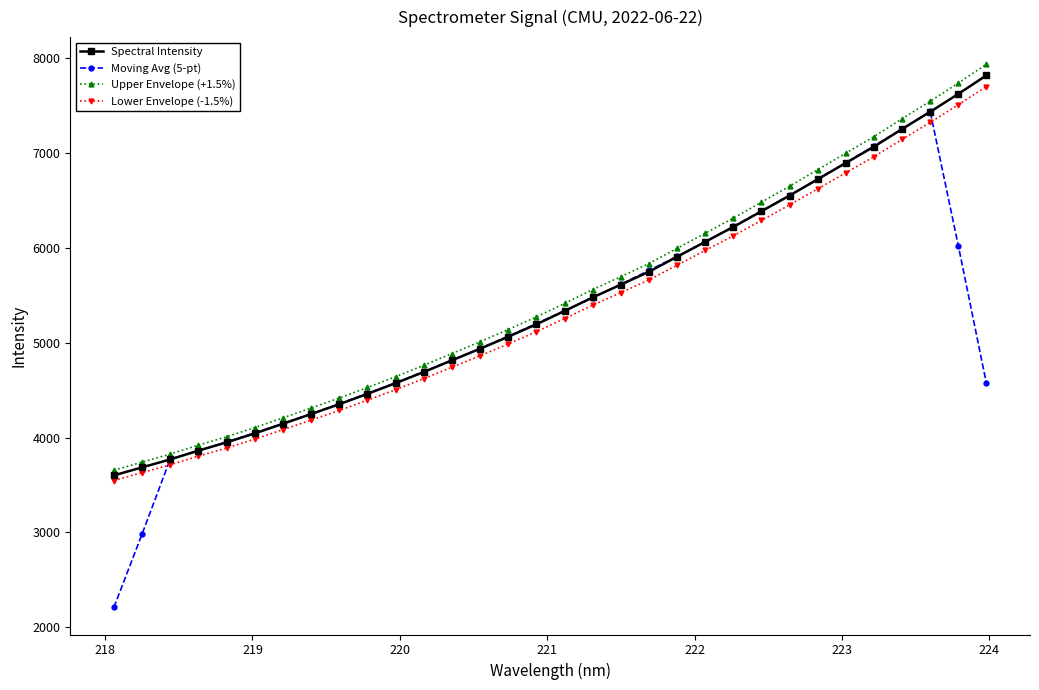

What is the greatest value displayed?

7931.8